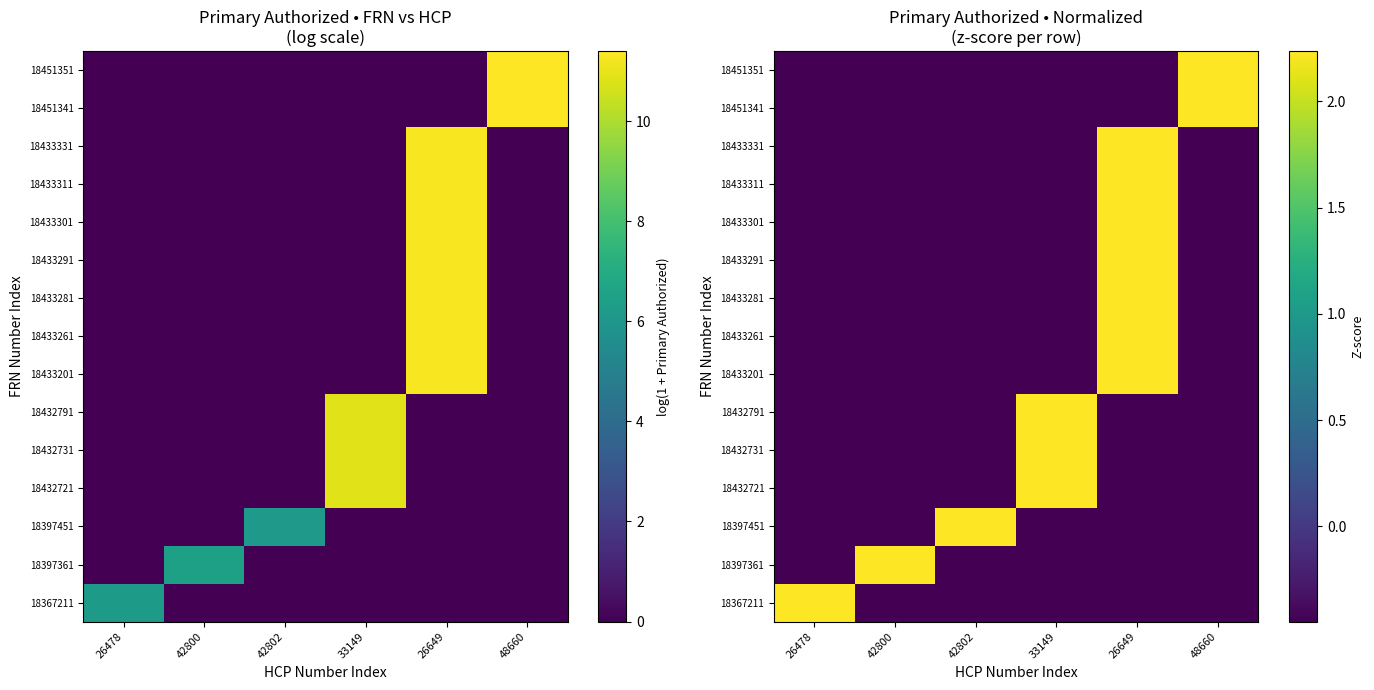

What is the total value across all series at 48660?

-1.3